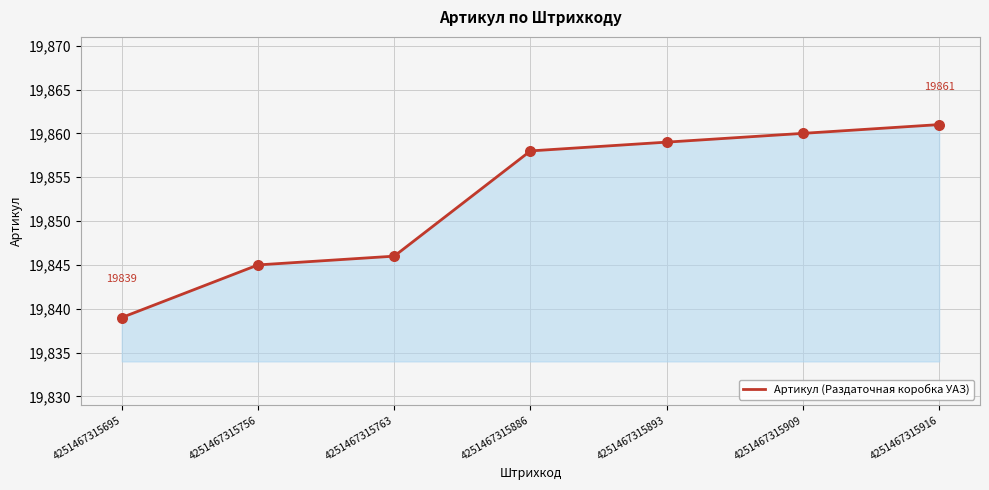

What is the change in value from 4251467315756 to 4251467315909?

+15